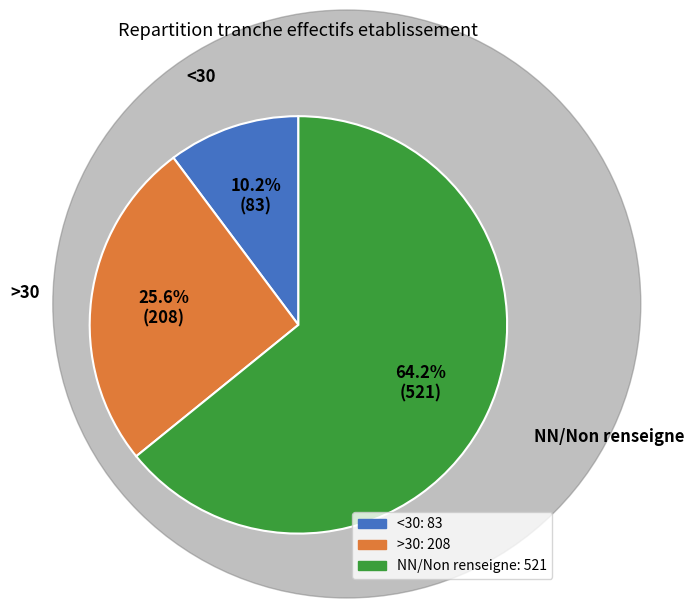

How many segments does this pie chart have?

3